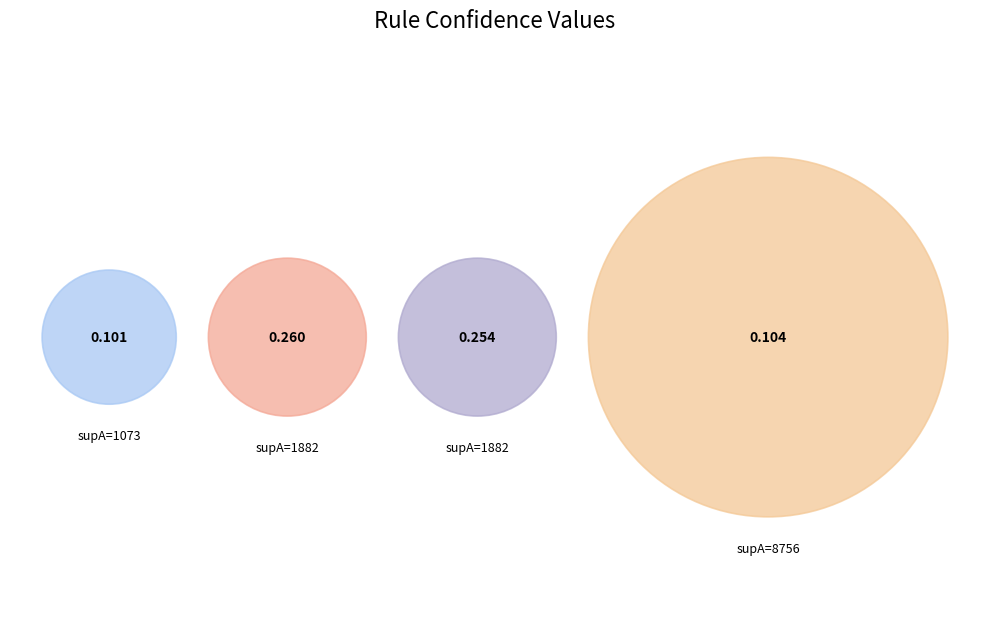

What percentage is the 1882 slice, to the nearest percent?

36%